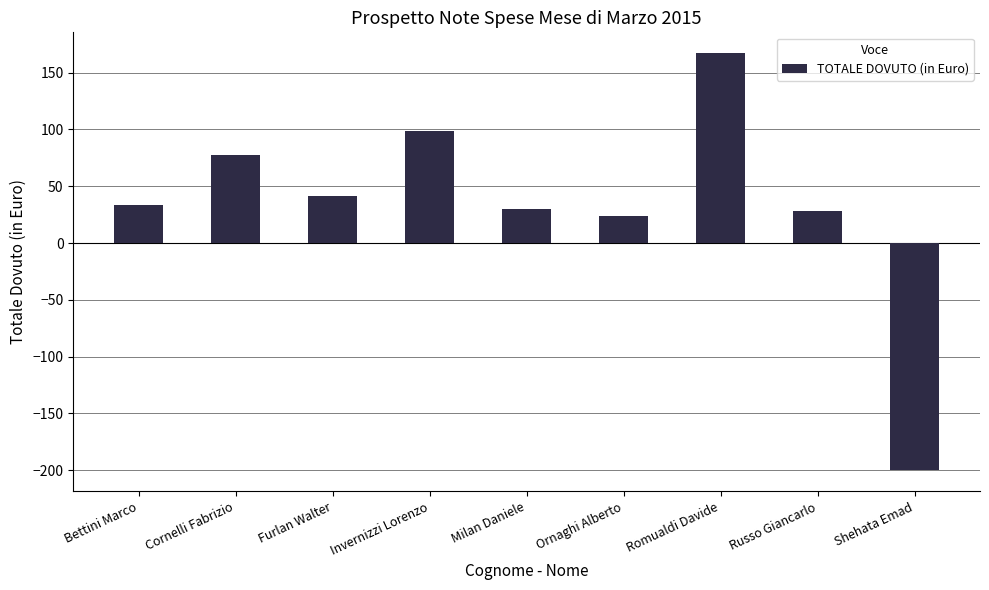

What is the sum of the values at Cornelli Fabrizio and Shehata Emad?

-122.3